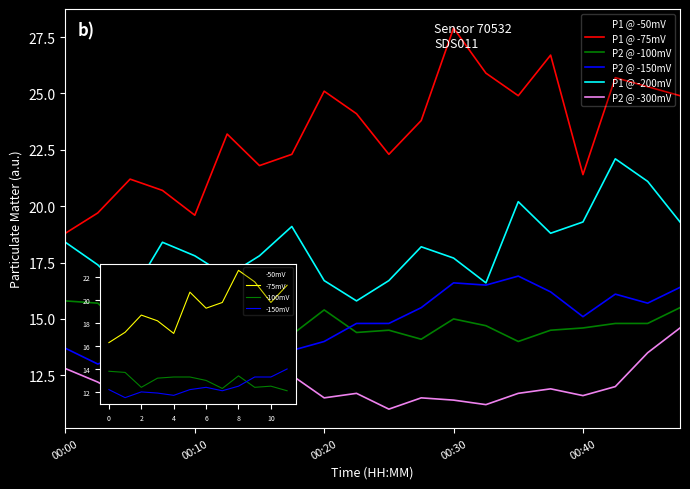

True or false: P1 @ -50mV has a value of 14.2 at 00:00.

False